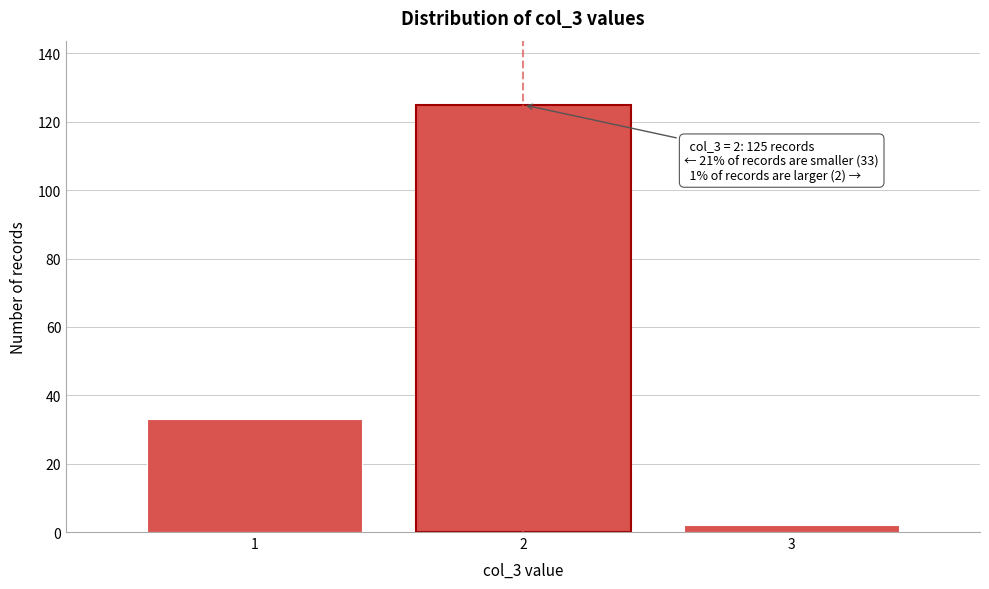

Reading left to right, extract all data points from this chart.

1=33	2=125	3=2